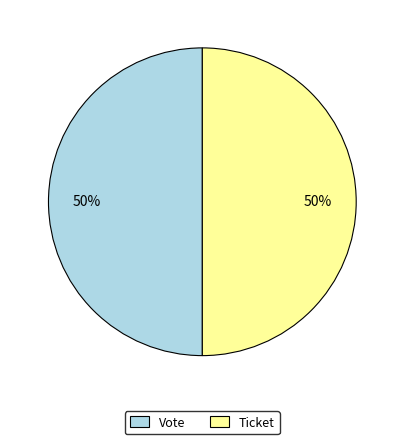

Approximately how many times larger is the value at Vote compared to Ticket?

1.0